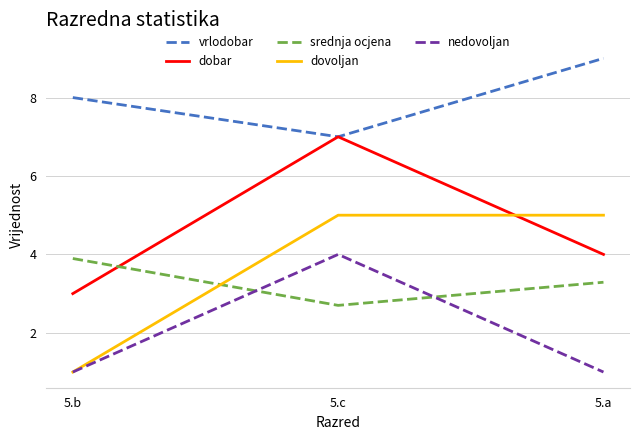

Which series changed the most between 5.b and 5.a?

dovoljan